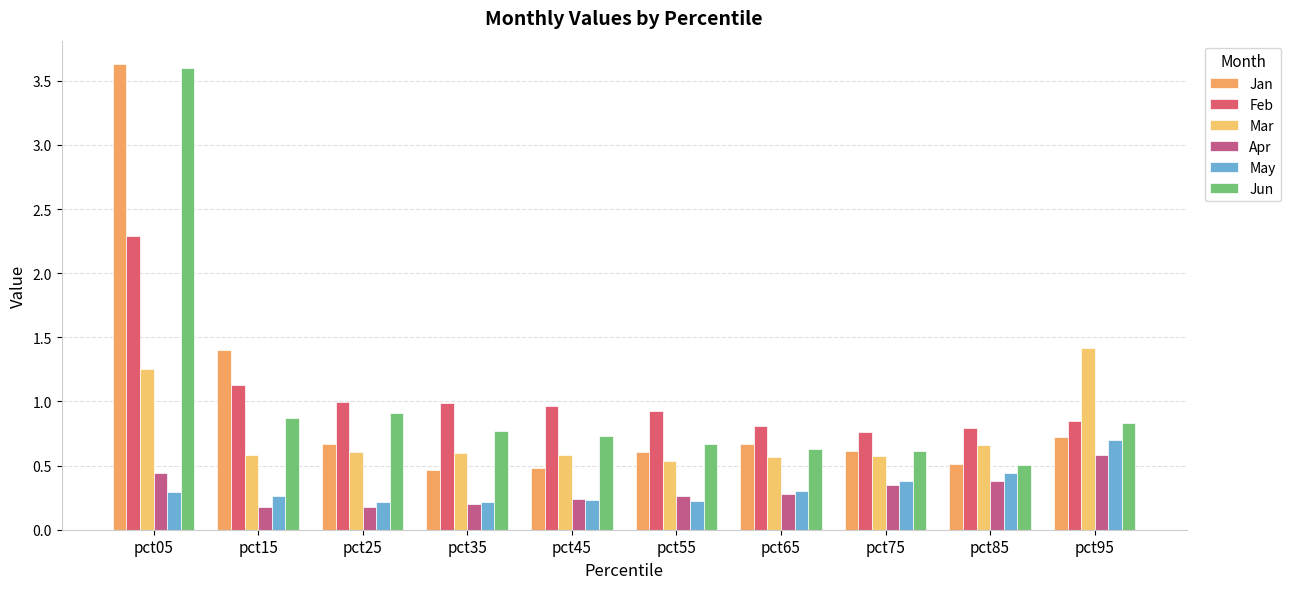

How many bars are there in each group?

6